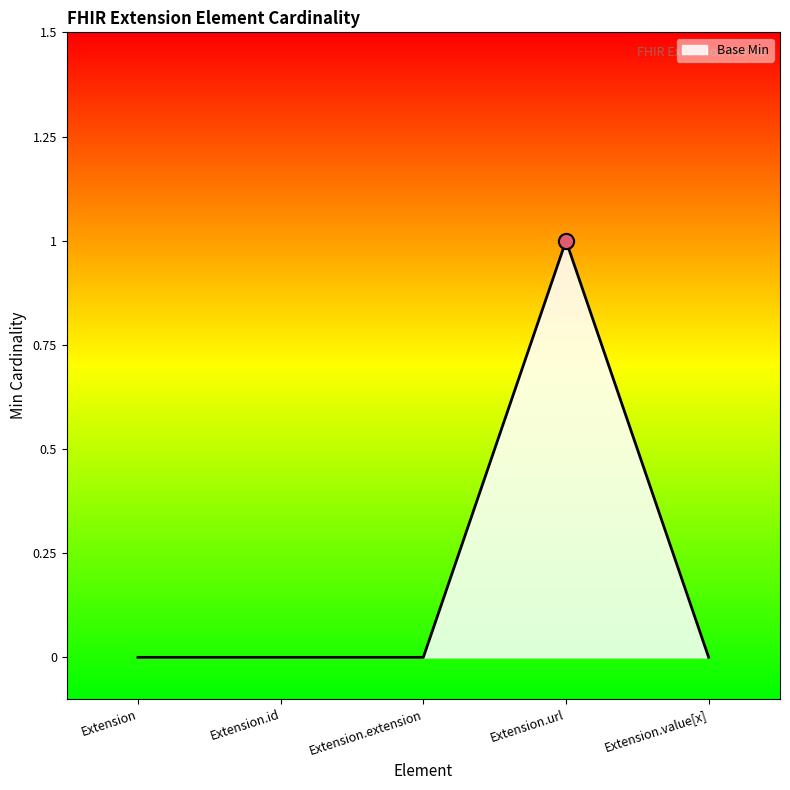

Between Extension.url and Extension.extension, which is larger?

Extension.url